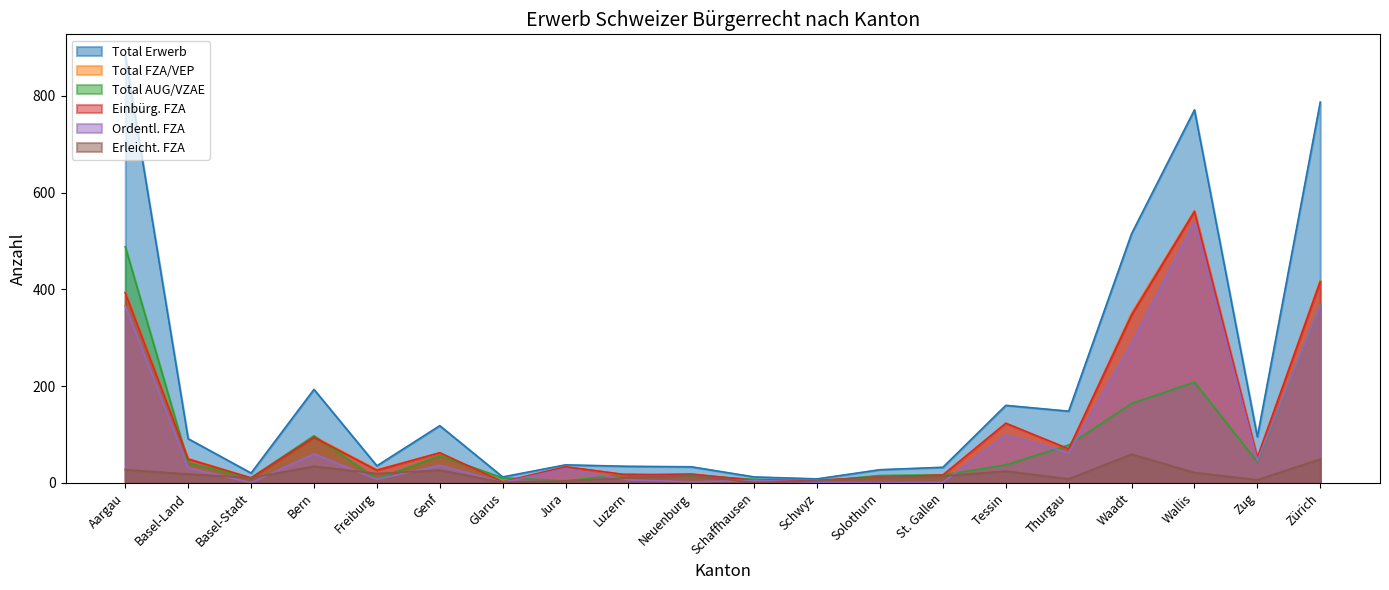

What is the label of the 13th point from the right?

Jura